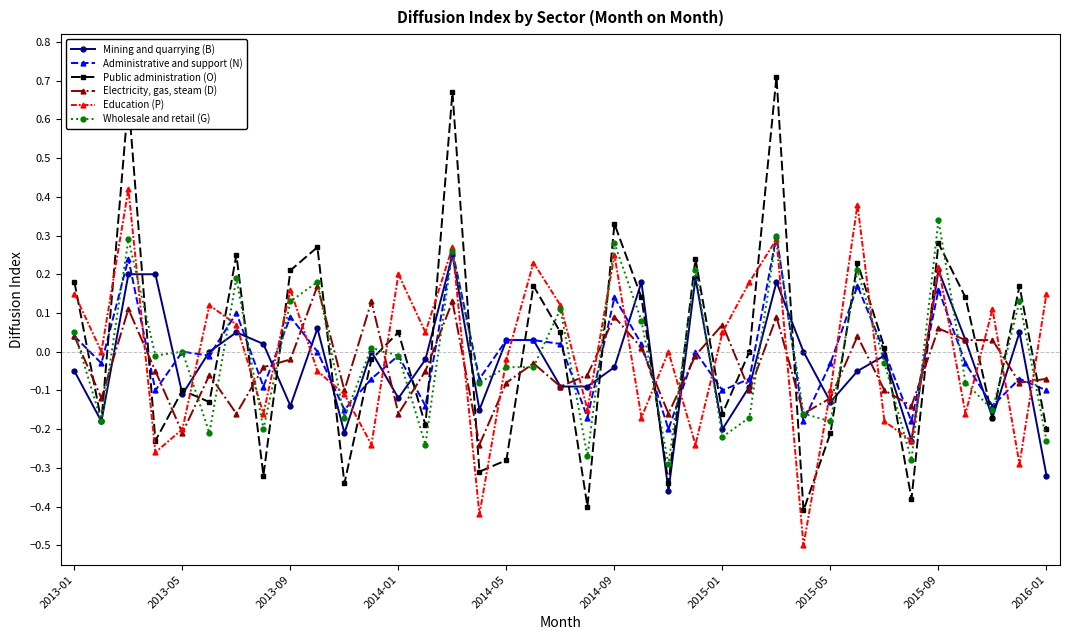

How many interior local valleys does the Public administration (O) series have?

13